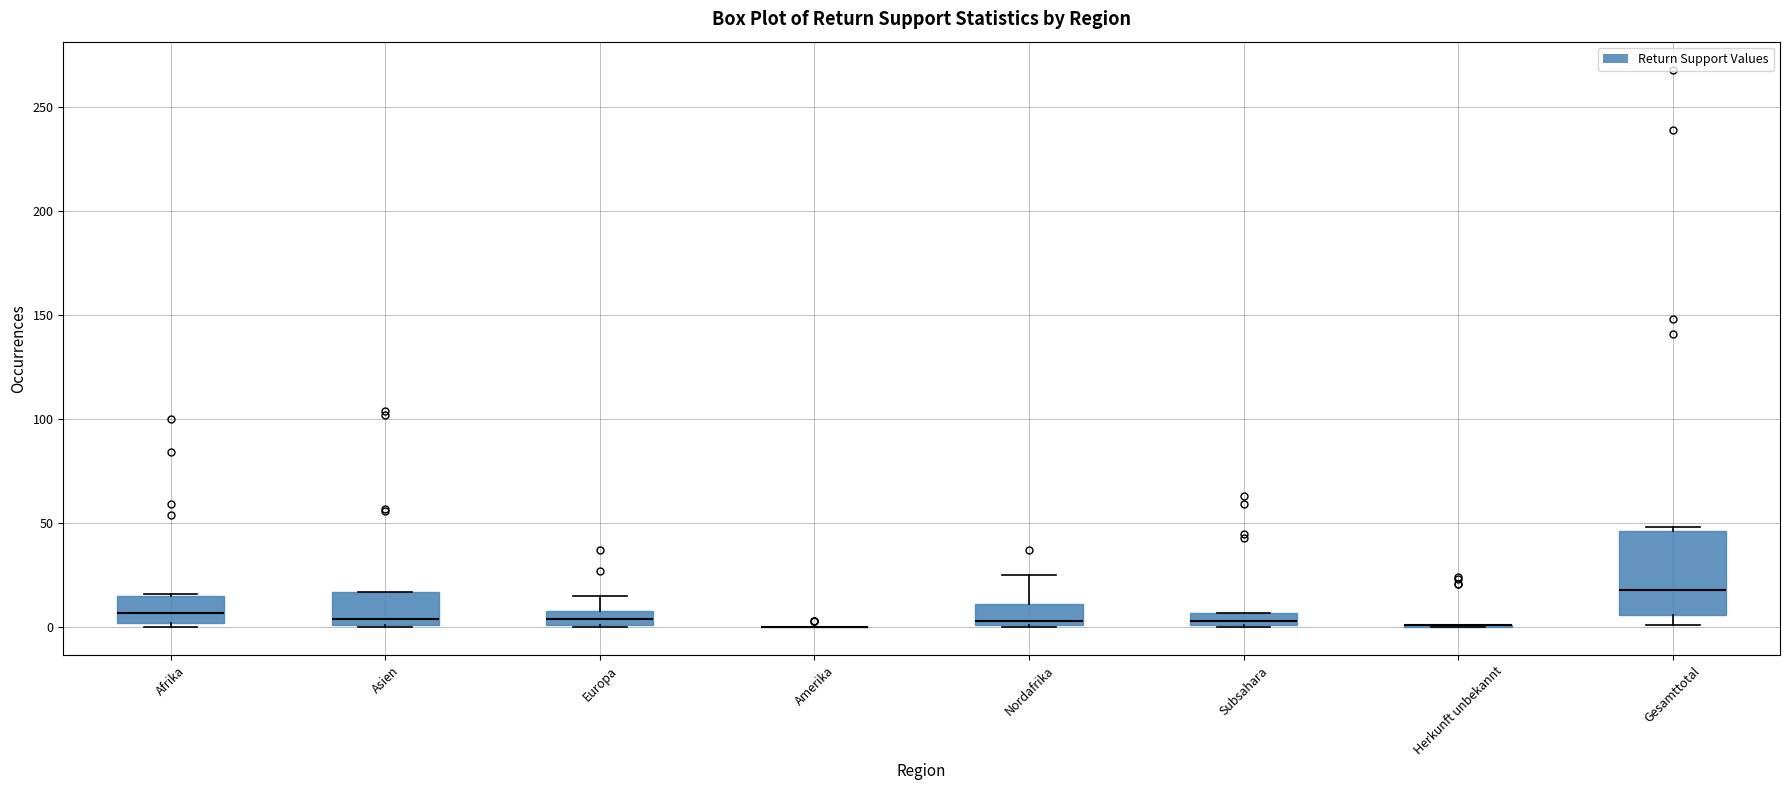

Which box is the tallest, from its lower edge to its upper edge?

Gesamttotal